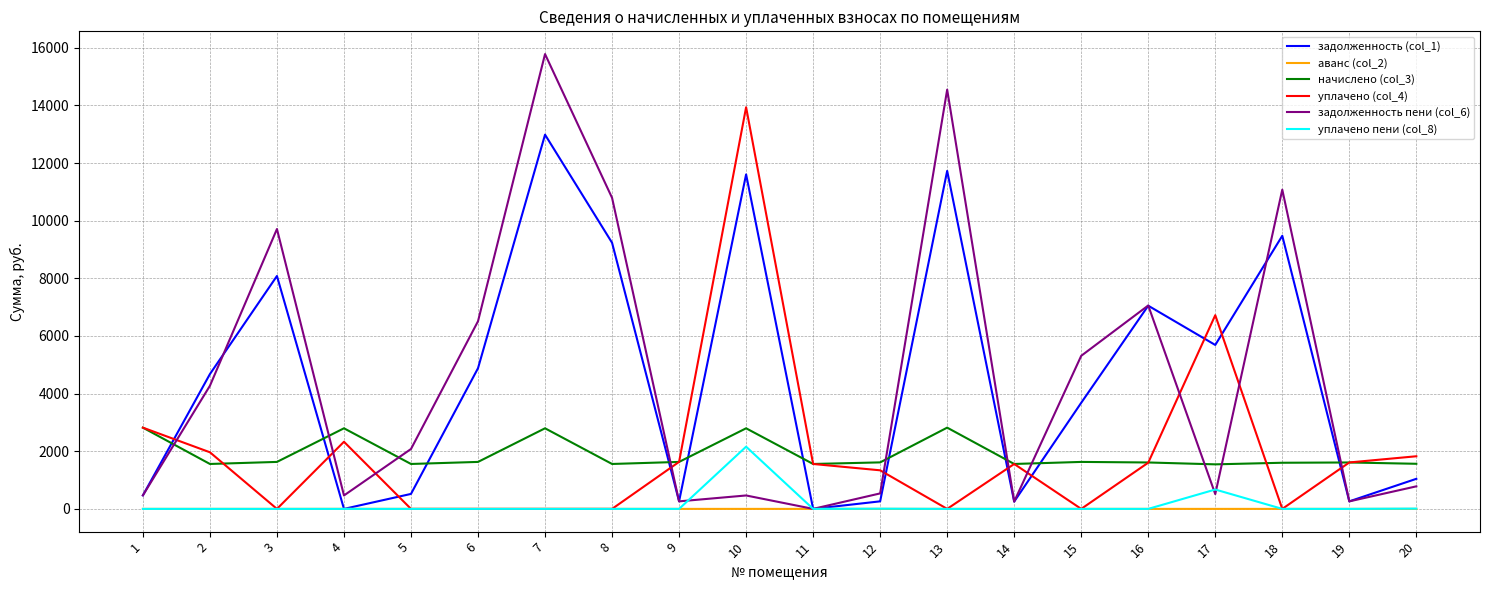

What is the minimum value for начислено (col_3)?

1545.5